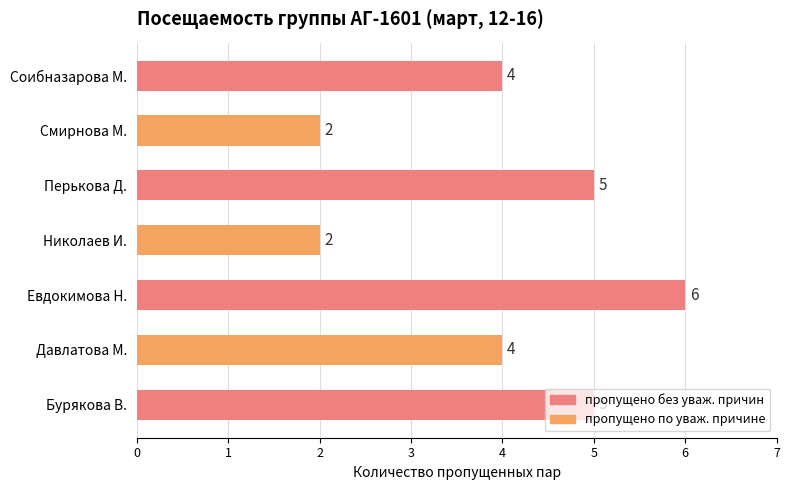

How many values are below 4?

2